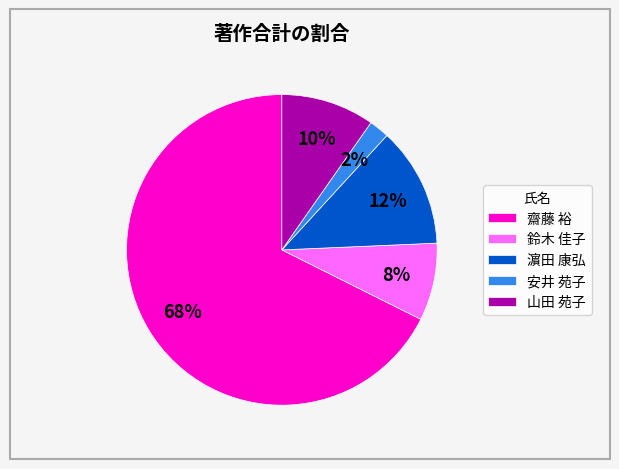

Approximately how many times larger is the value at 濵田 康弘 compared to 鈴木 佳子?

1.5